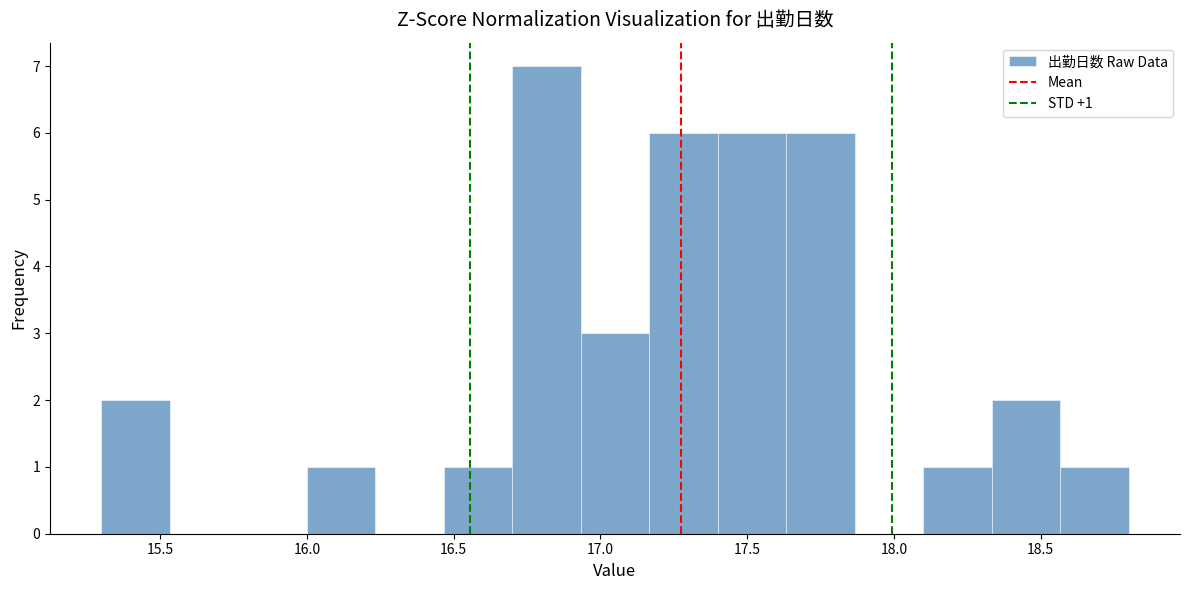

Which range on the x-axis has the tallest bar?

16.70 to 16.95